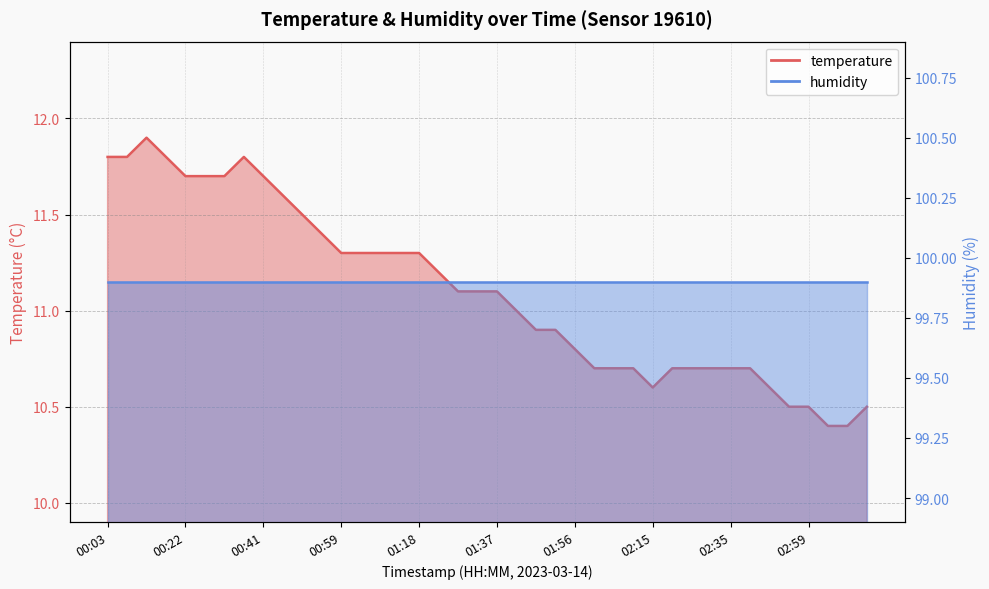

Does the chart have visible grid lines?

Yes